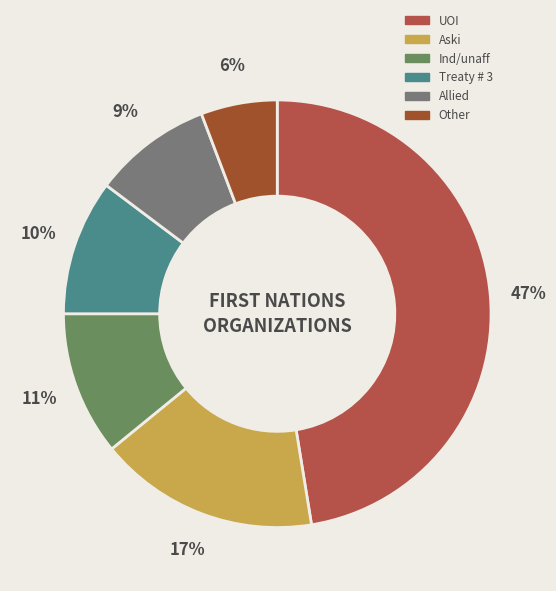

Which category has the smallest portion of the pie?

Other